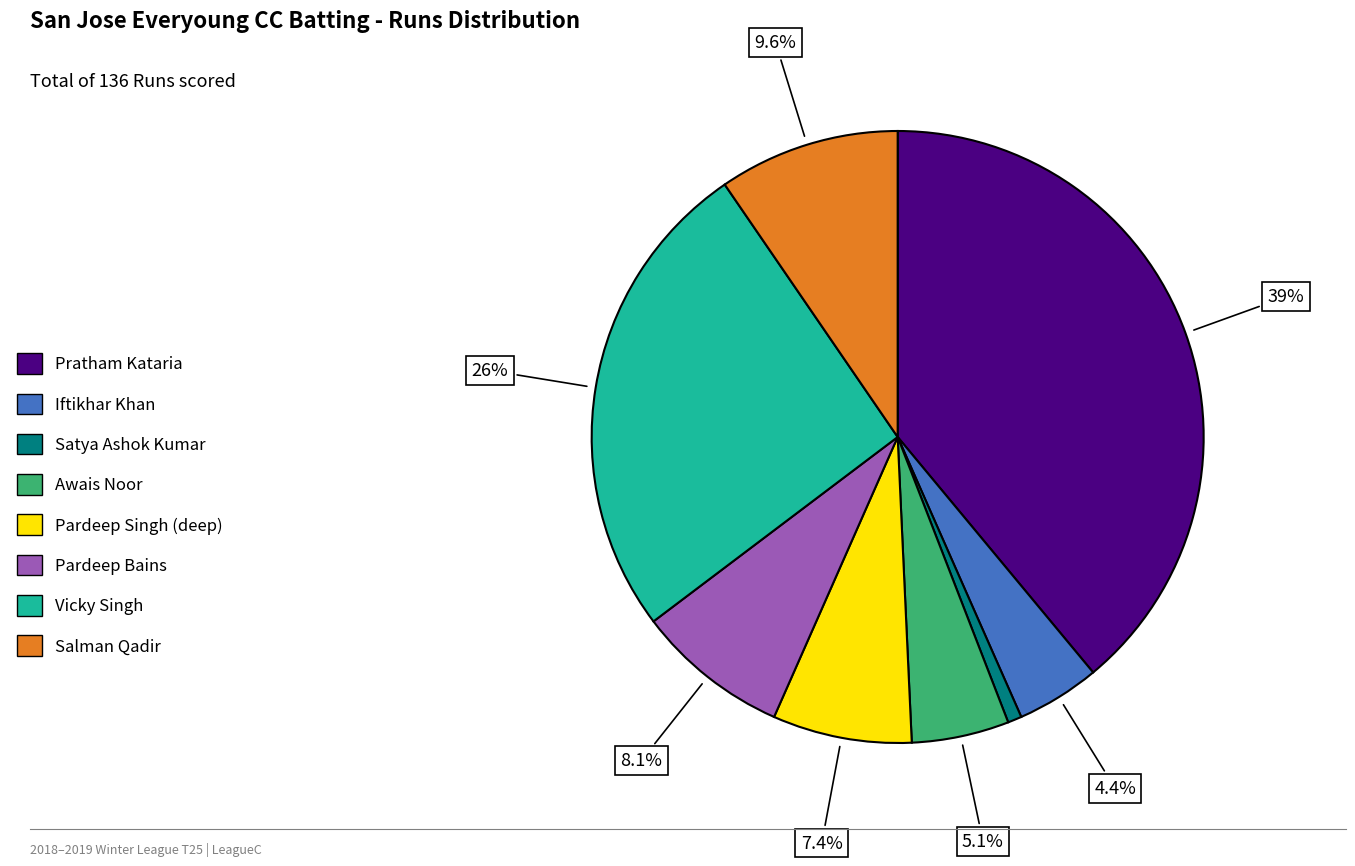

Which category has the smallest portion of the pie?

Satya Ashok Kumar